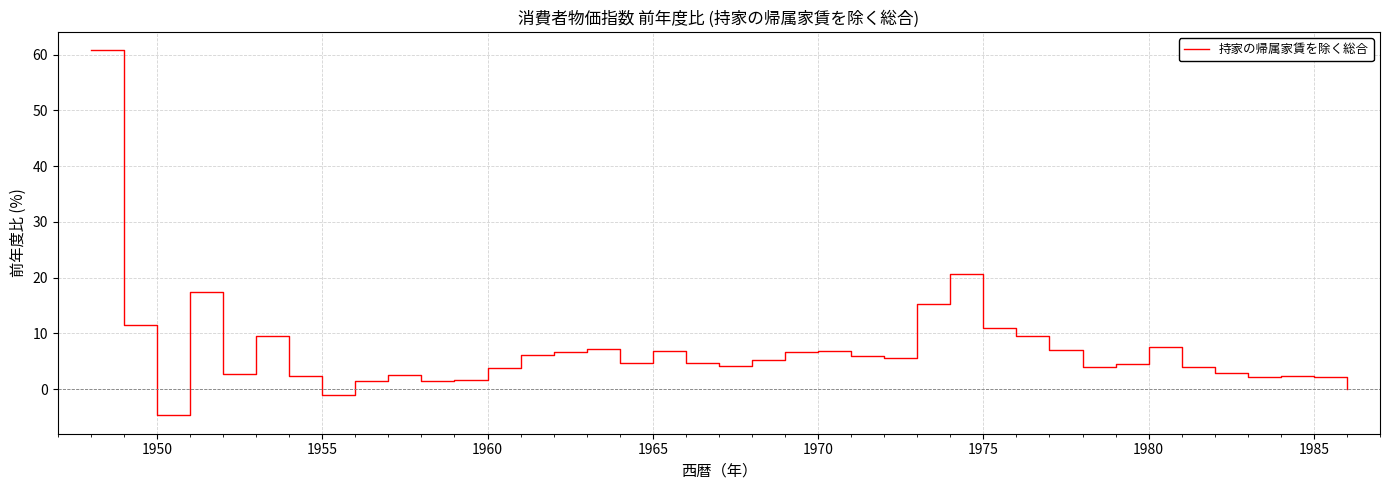

What is the greatest value displayed?

60.8